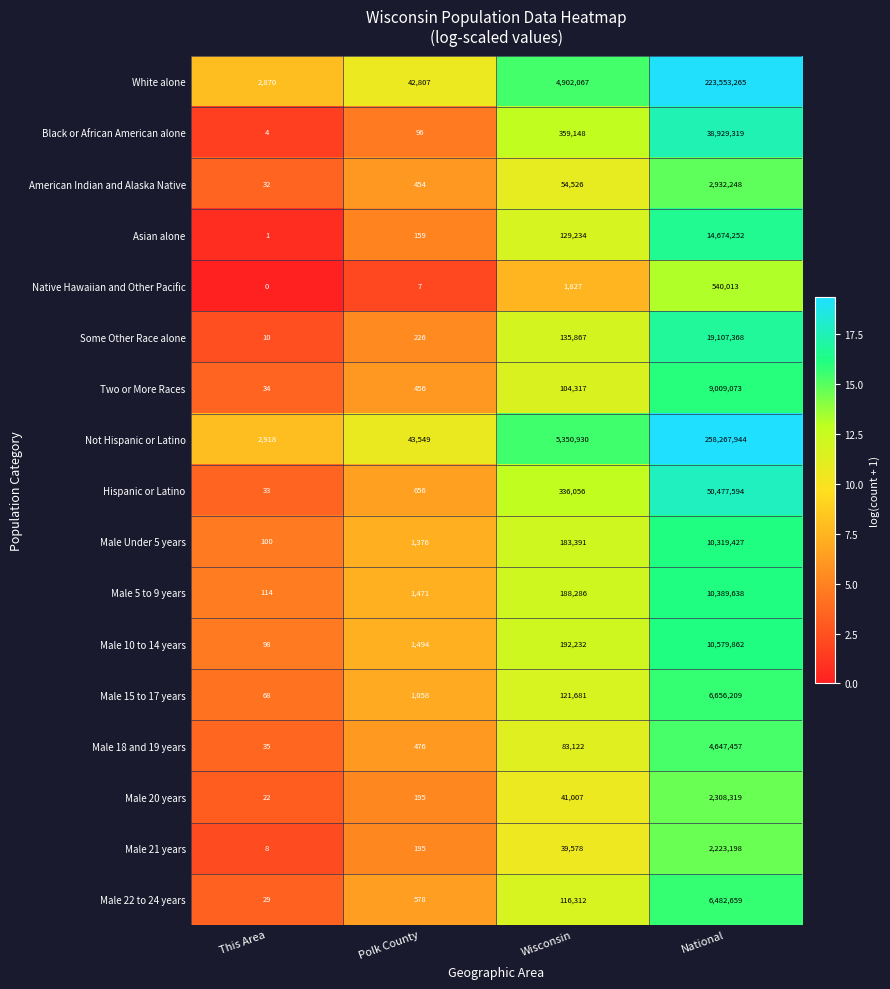

True or false: Native Hawaiian and Other Pacific has a value of 212901 at National.

False